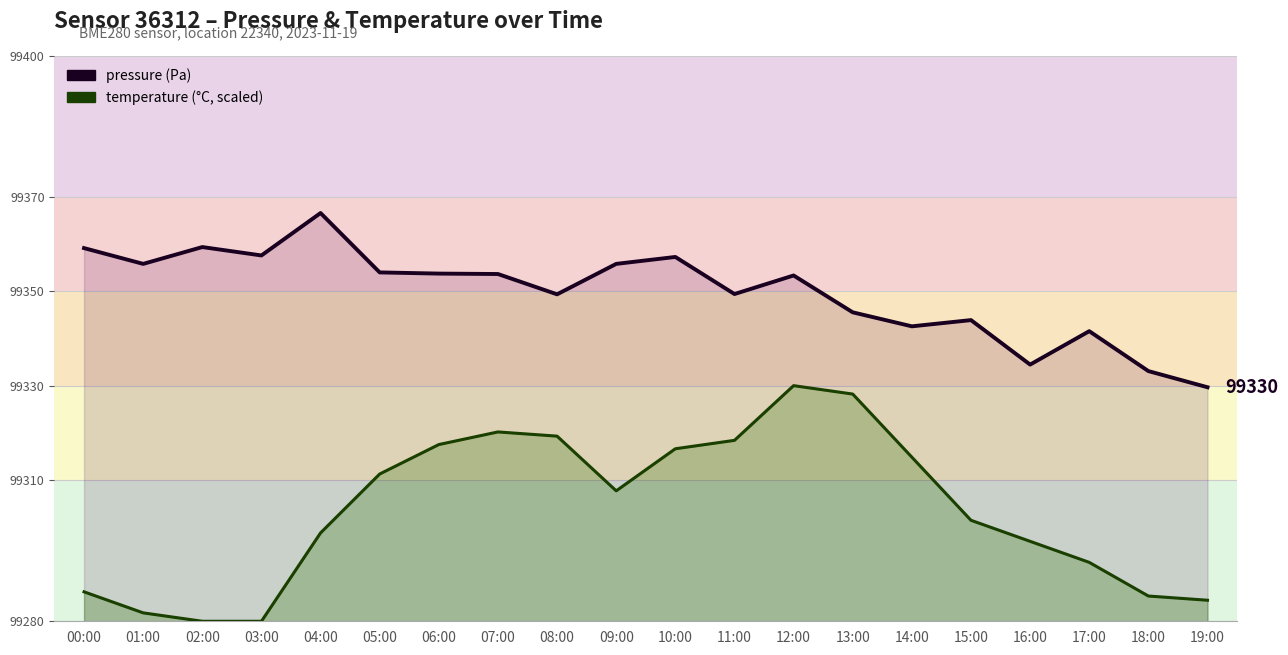

What is the sum of the pressure values at 04:00 and 13:00?

198712.2